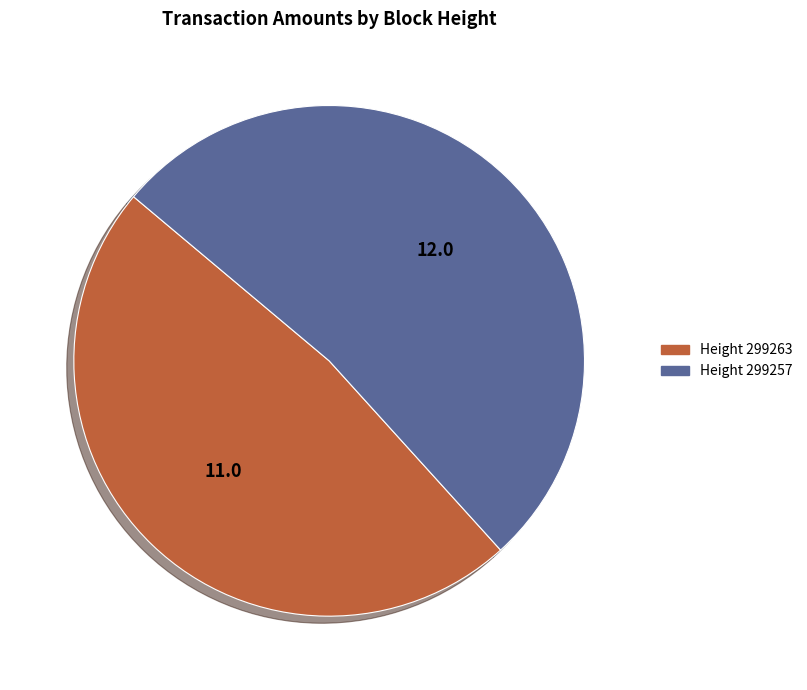

Count the number of slices in the pie.

2